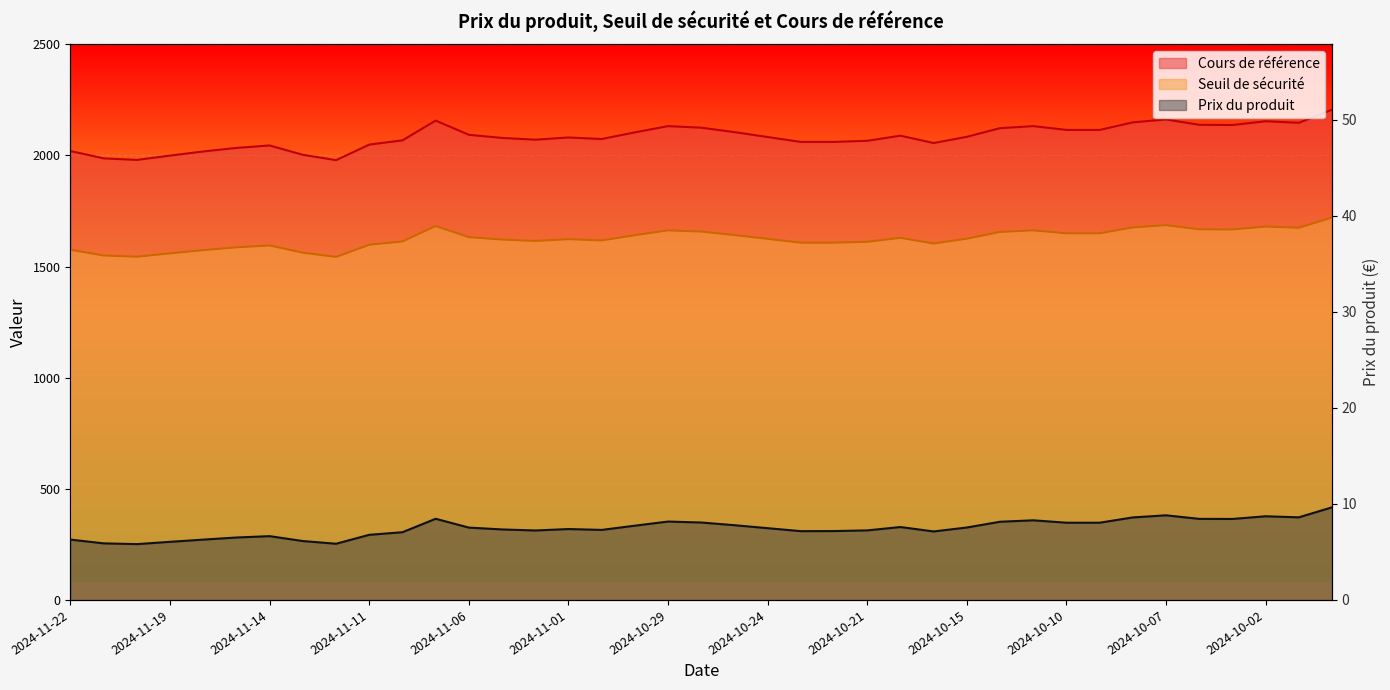

Reading left to right, what are all the values shown in this chart?

Prix du produit: 2024-11-22=6.3	2024-11-21=5.9	2024-11-20=5.8	2024-11-19=6.0	2024-11-18=6.3	2024-11-15=6.5	2024-11-14=6.6	2024-11-13=6.1	2024-11-12=5.8	2024-11-11=6.8	2024-11-08=7.0	2024-11-07=8.4	2024-11-06=7.5	2024-11-05=7.3	2024-11-04=7.2	2024-11-01=7.4	2024-10-31=7.3	2024-10-30=7.7	2024-10-29=8.2	2024-10-28=8.1	2024-10-25=7.8	2024-10-24=7.5	2024-10-23=7.2	2024-10-22=7.2	2024-10-21=7.2	2024-10-18=7.6	2024-10-16=7.1	2024-10-15=7.5	2024-10-14=8.1	2024-10-11=8.3	2024-10-10=8.0	2024-10-09=8.0	2024-10-08=8.6	2024-10-07=8.8	2024-10-04=8.4	2024-10-03=8.4	2024-10-02=8.7	2024-10-01=8.6	2024-09-30=9.6
Seuil de sécurité: 2024-11-22=2020.0	2024-11-21=1987.0	2024-11-20=1980.0	2024-11-19=1999.5	2024-11-18=2018.0	2024-11-15=2034.0	2024-11-14=2045.0	2024-11-13=2003.0	2024-11-12=1979.0	2024-11-11=2049.0	2024-11-08=2068.0	2024-11-07=2157.0	2024-11-06=2093.0	2024-11-05=2079.0	2024-11-04=2071.0	2024-11-01=2081.0	2024-10-31=2074.0	2024-10-30=2104.0	2024-10-29=2132.0	2024-10-28=2125.0	2024-10-25=2105.0	2024-10-24=2083.0	2024-10-23=2061.0	2024-10-22=2061.0	2024-10-21=2066.0	2024-10-18=2089.0	2024-10-16=2056.0	2024-10-15=2084.0	2024-10-14=2123.0	2024-10-11=2132.0	2024-10-10=2115.0	2024-10-09=2115.0	2024-10-08=2149.0	2024-10-07=2162.0	2024-10-04=2138.0	2024-10-03=2137.0	2024-10-02=2154.0	2024-10-01=2147.0	2024-09-30=2206.0
Cours de référence: 2024-11-22=1575.6	2024-11-21=1549.9	2024-11-20=1544.4	2024-11-19=1559.6	2024-11-18=1574.0	2024-11-15=1586.5	2024-11-14=1595.1	2024-11-13=1562.3	2024-11-12=1543.6	2024-11-11=1598.2	2024-11-08=1613.0	2024-11-07=1682.5	2024-11-06=1632.5	2024-11-05=1621.6	2024-11-04=1615.4	2024-11-01=1623.2	2024-10-31=1617.7	2024-10-30=1641.1	2024-10-29=1663.0	2024-10-28=1657.5	2024-10-25=1641.9	2024-10-24=1624.7	2024-10-23=1607.6	2024-10-22=1607.6	2024-10-21=1611.5	2024-10-18=1629.4	2024-10-16=1603.7	2024-10-15=1625.5	2024-10-14=1655.9	2024-10-11=1663.0	2024-10-10=1649.7	2024-10-09=1649.7	2024-10-08=1676.2	2024-10-07=1686.4	2024-10-04=1667.6	2024-10-03=1666.9	2024-10-02=1680.1	2024-10-01=1674.7	2024-09-30=1720.7